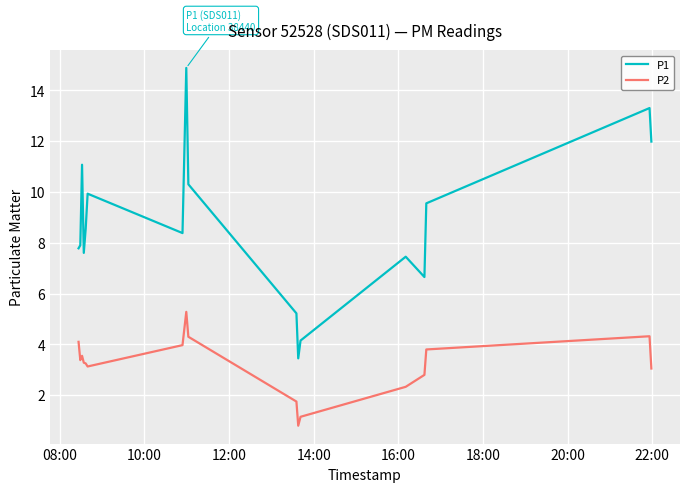

List the series in order of their peak value, highest first.

P1, P2